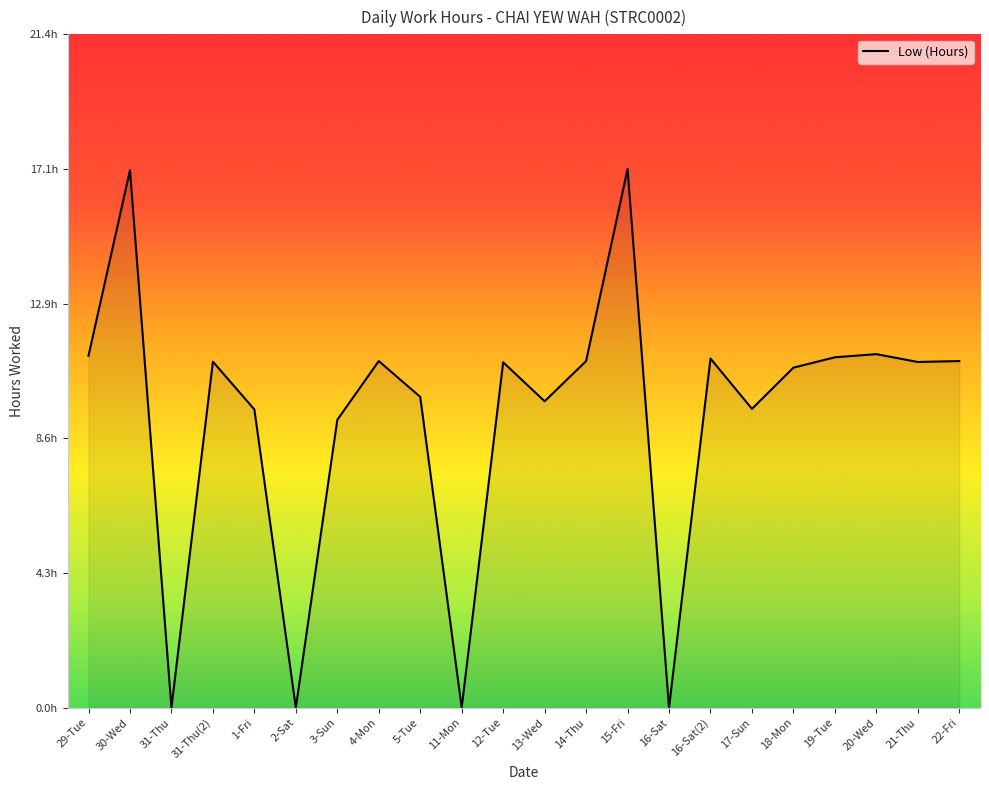

Is this an area chart (filled region under the line)?

Yes